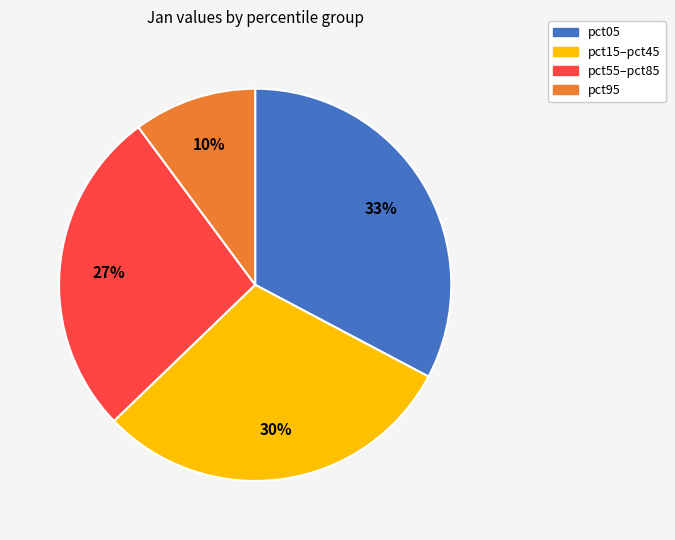

Do pct15–pct45 and pct05 together represent more than half of the pie?

Yes